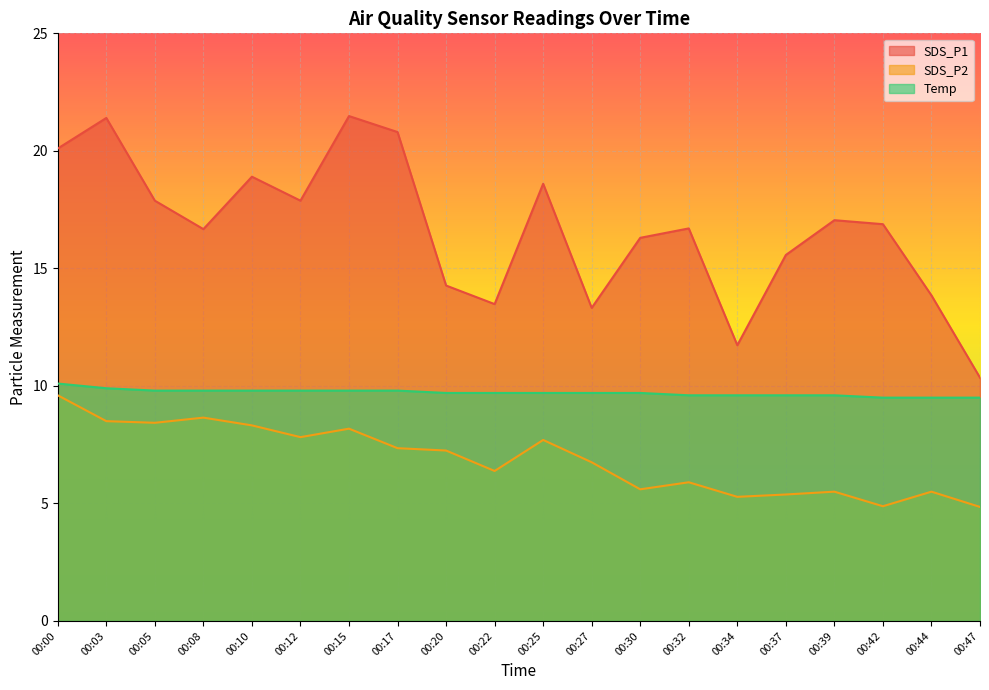

List the labels in order of SDS_P2 value, smallest first.

00:47, 00:42, 00:34, 00:37, 00:39, 00:44, 00:30, 00:32, 00:22, 00:27, 00:20, 00:17, 00:25, 00:12, 00:15, 00:10, 00:05, 00:03, 00:08, 00:00